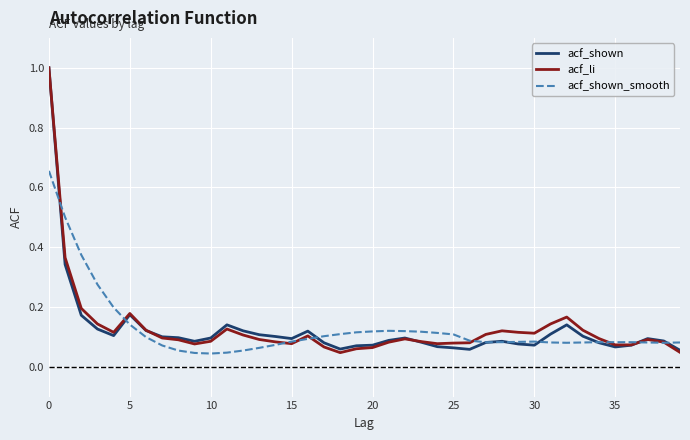

What is the maximum value shown in the chart?

1.0